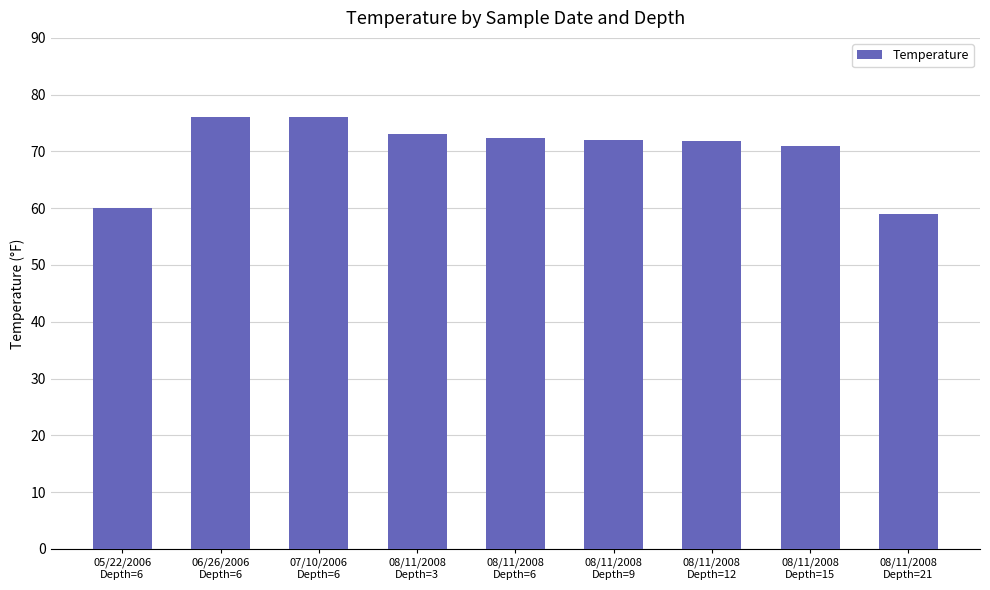

What is the approximate value at 08/11/2008
Depth=12?

71.9